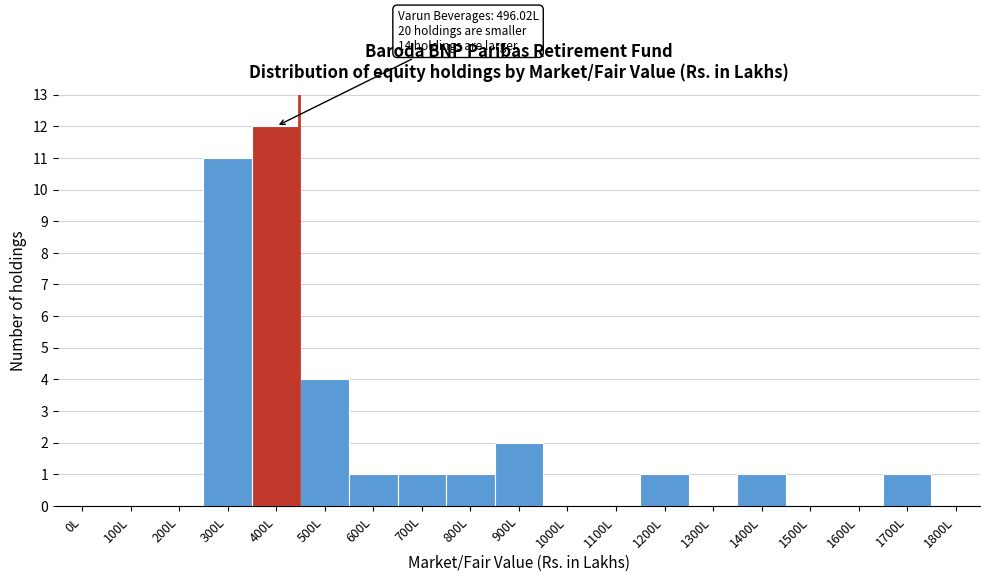

Reading left to right, list all the values displayed in this chart.

0L=0	100L=0	200L=0	300L=11	400L=12	500L=4	600L=1	700L=1	800L=1	900L=2	1000L=0	1100L=0	1200L=1	1300L=0	1400L=1	1500L=0	1600L=0	1700L=1	1800L=0